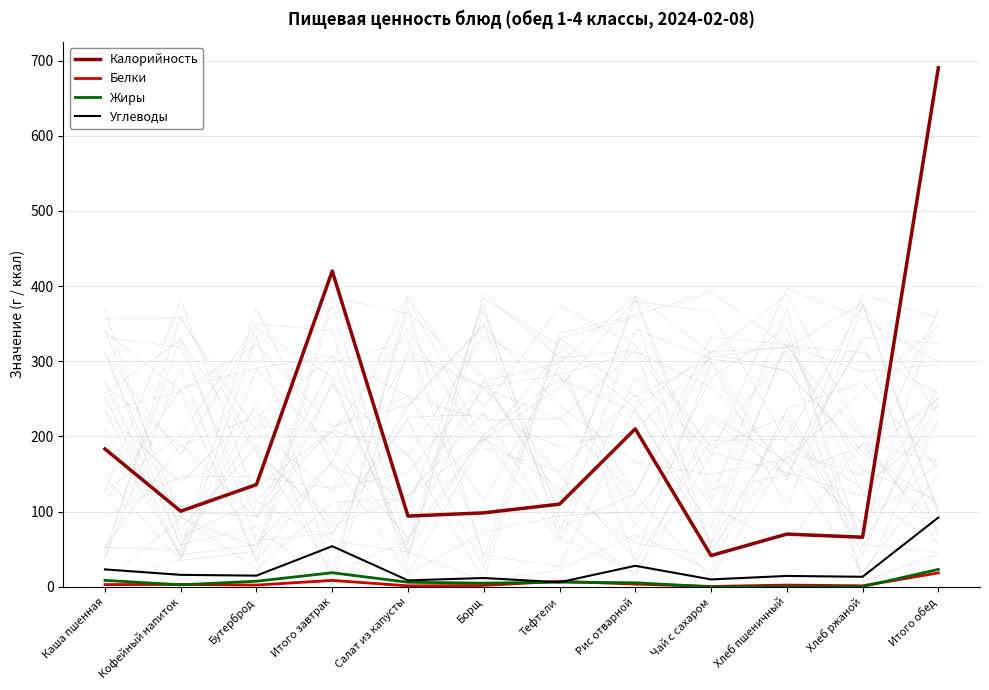

What is the label of the 5th point from the left?

Салат из капусты